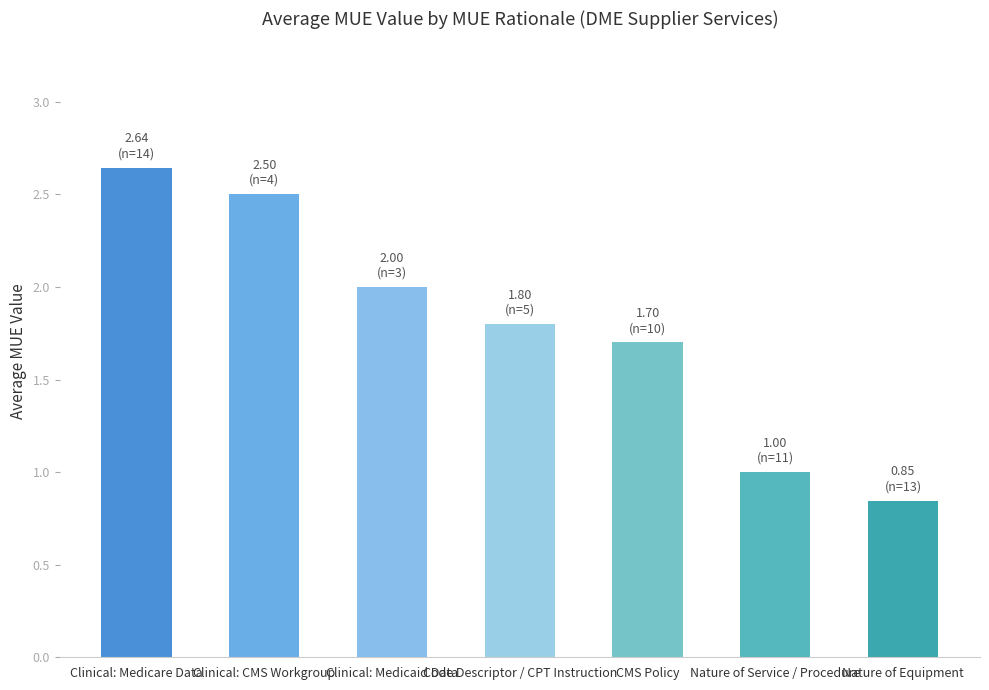

Count the number of categories in the chart.

7